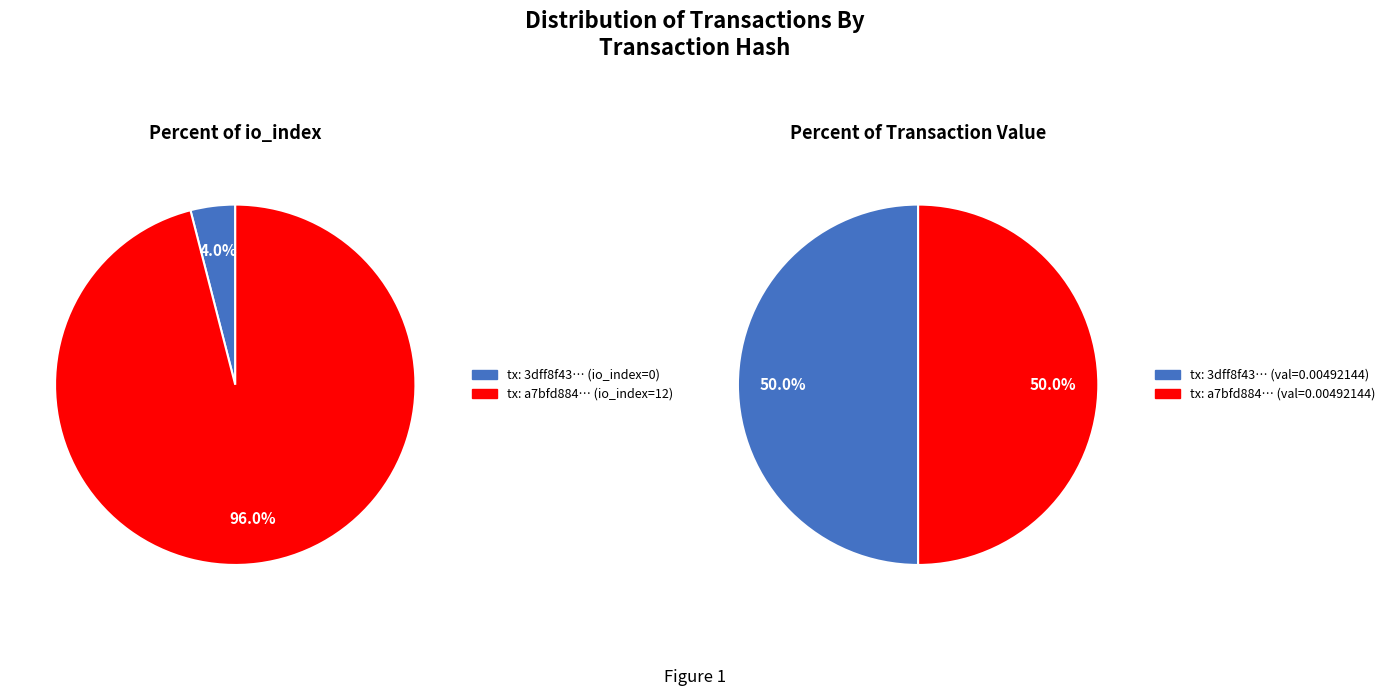

True or false: values_value accounts for 100% of the total.

True